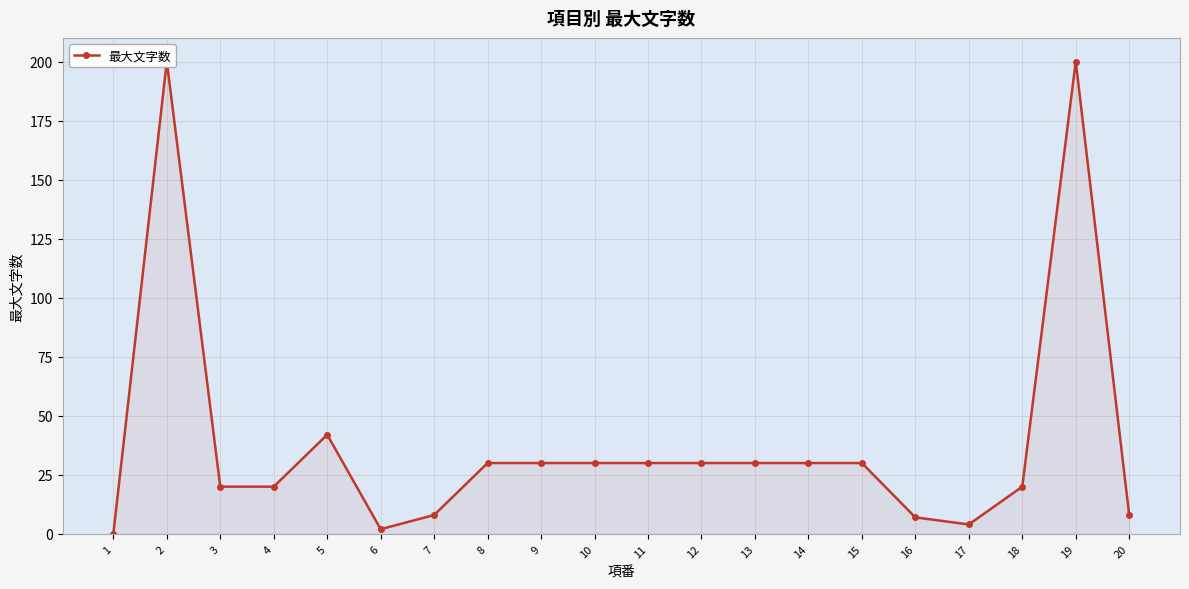

Reading right to left, what are all the values shown in this chart?

8	200	20	4	7	30	30	30	30	30	30	30	30	8	2	42	20	20	200	0